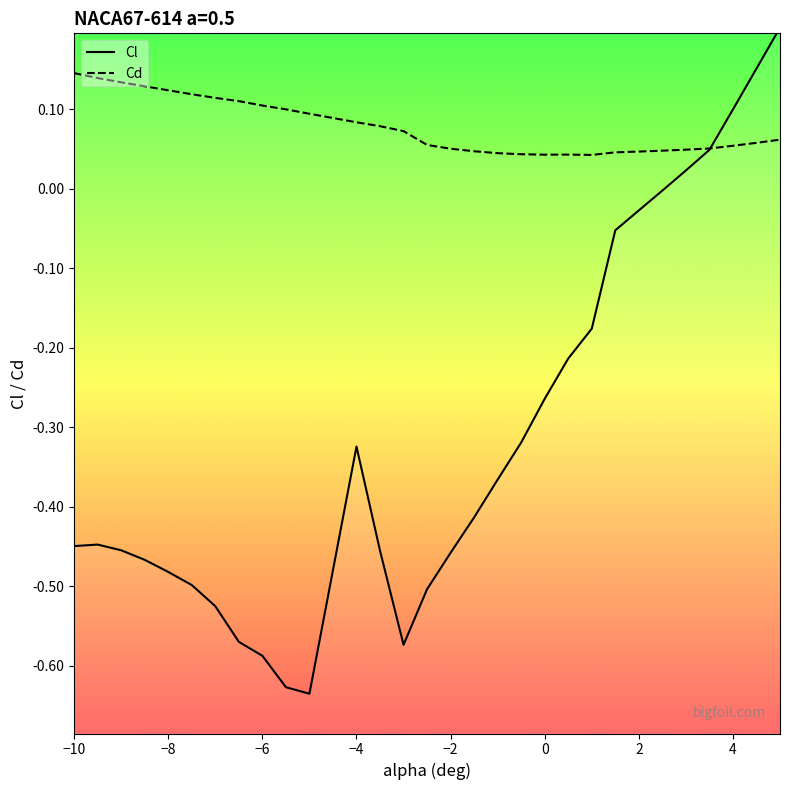

Which series has the widest spread of values?

Cl